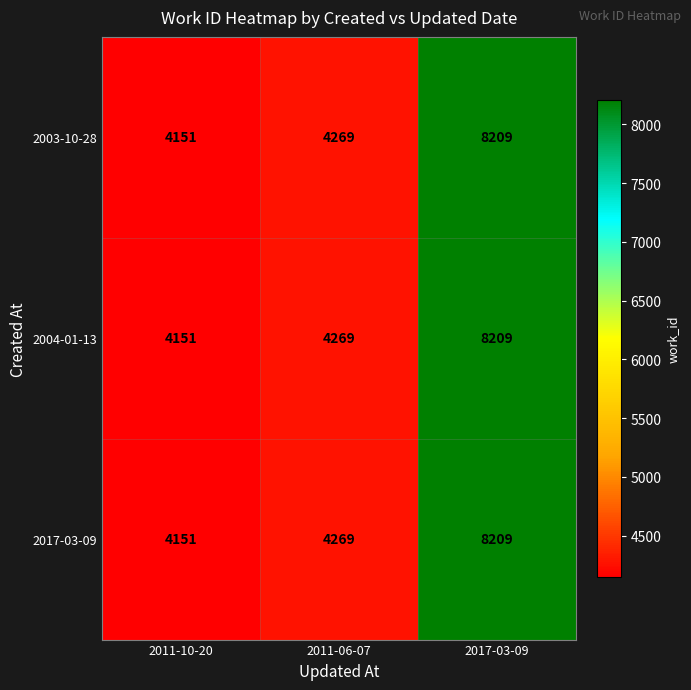

Rank the categories by 2004-01-13 value from highest to lowest.

2017-03-09, 2011-06-07, 2011-10-20